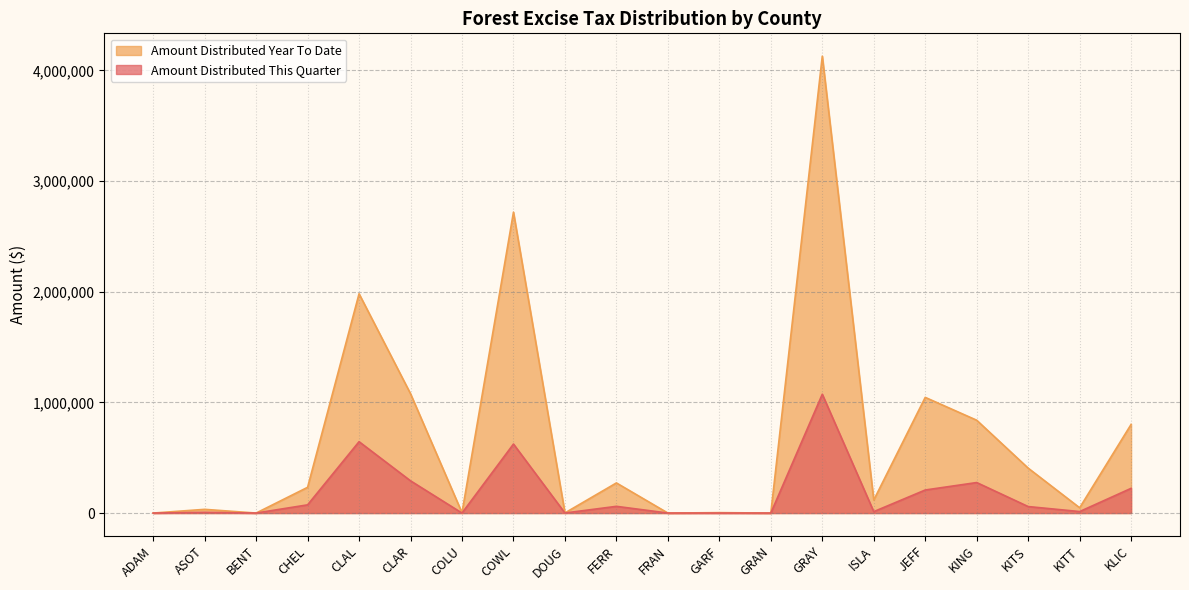

What is the difference between the highest and lowest values at KLIC?

577662.2